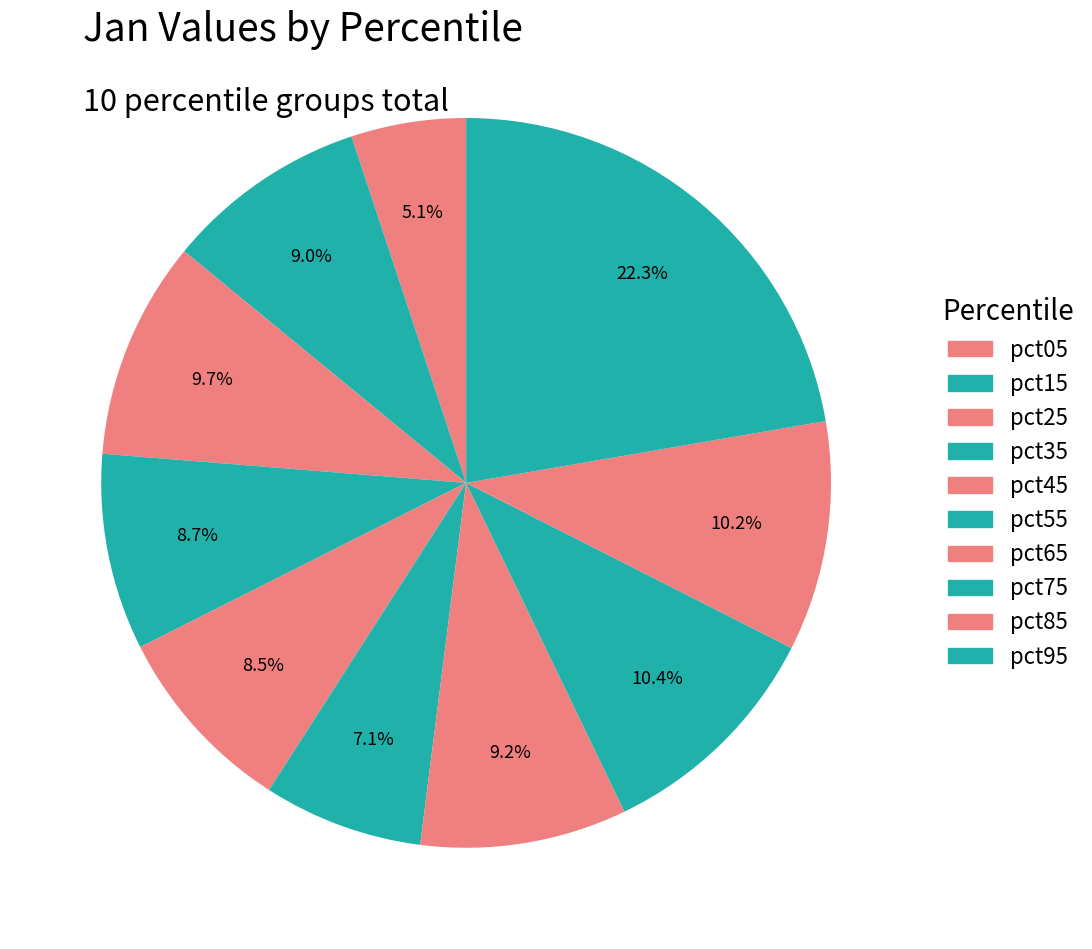

How many segments does this pie chart have?

10